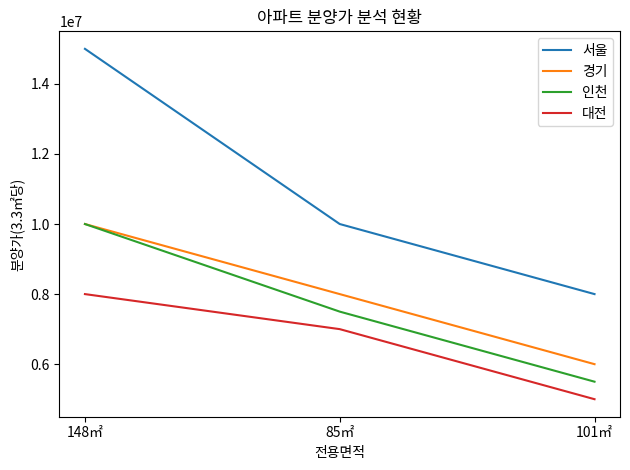

How many lines are shown in the chart?

4